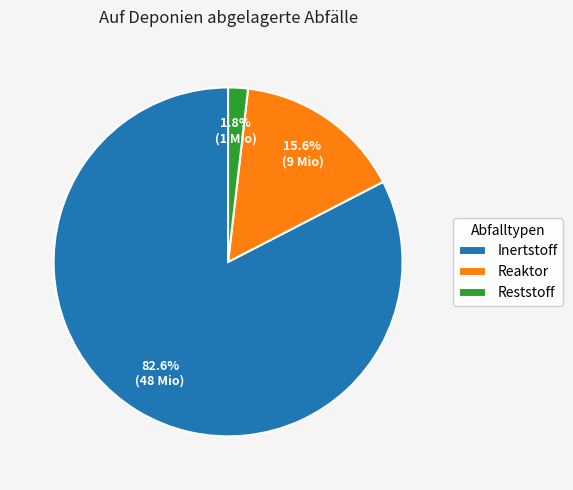

Which has a higher value, Inertstoff or Reaktor?

Inertstoff